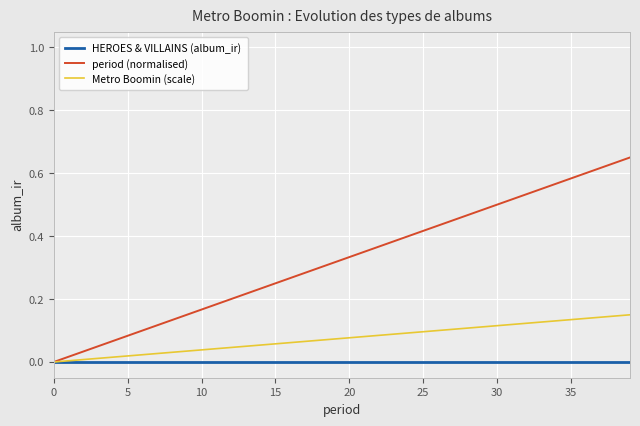

How many lines are shown in the chart?

3